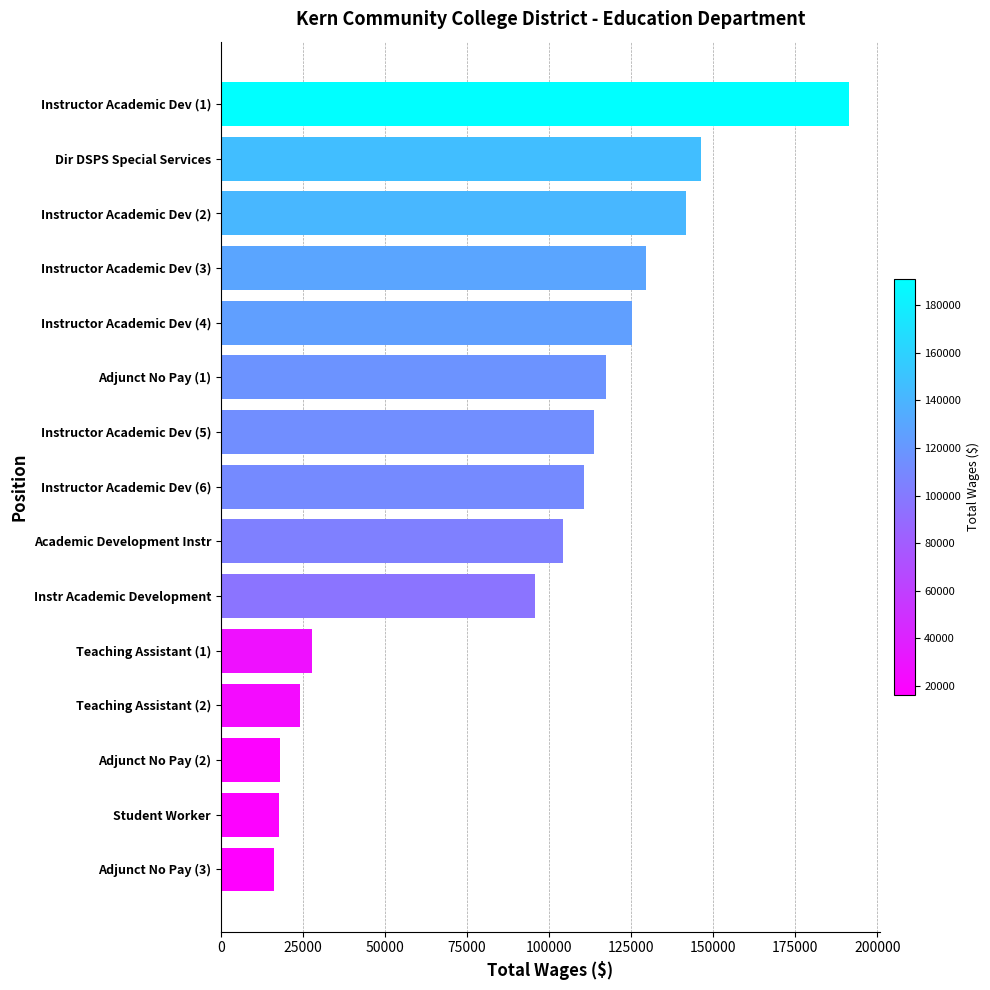

What is the average value?

91975